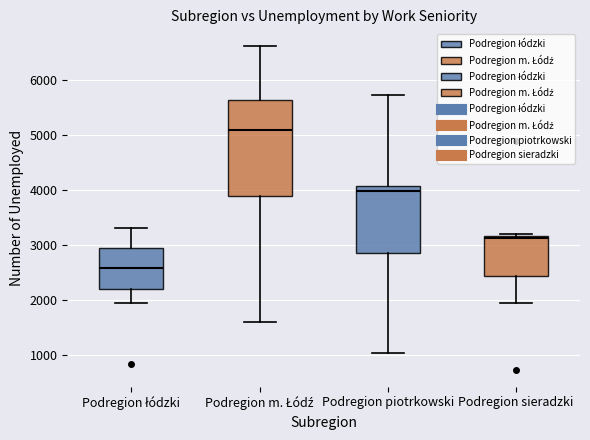

Where does the upper whisker of the box for Podregion piotrkowski end on the y-axis? The values are not printed on the chart, so give them approximately, as read against the axis.

5700